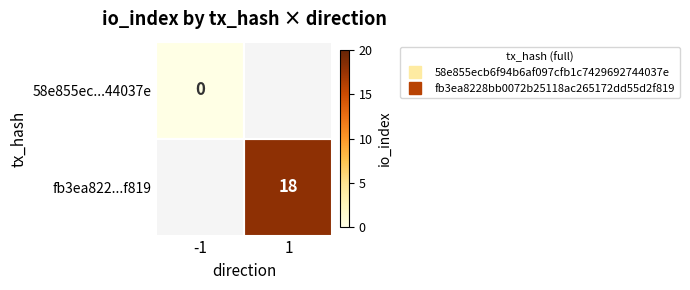

Rank the series by their maximum value, from lowest to highest.

58e855ec...44037e, fb3ea822...f819